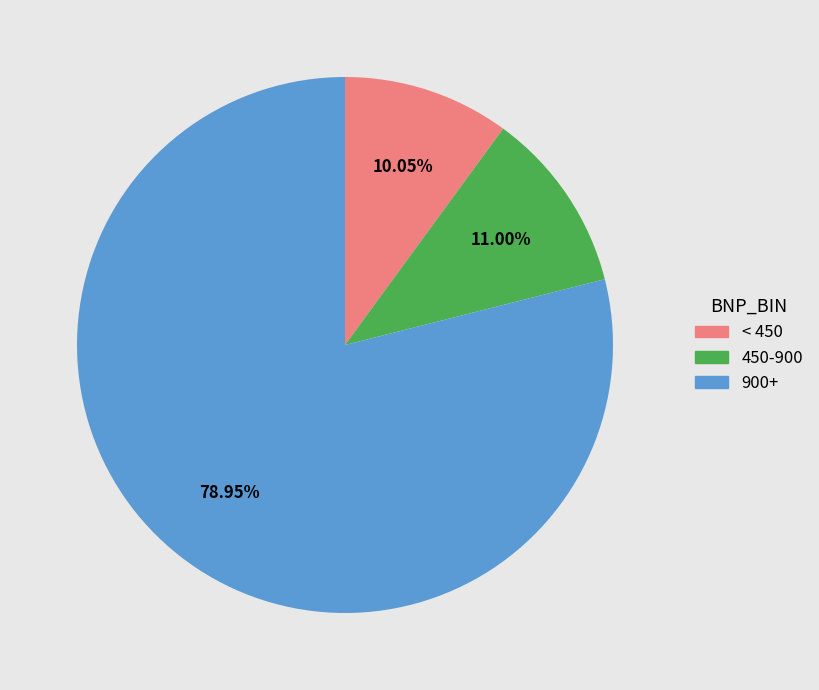

Is there a majority slice in this chart?

Yes